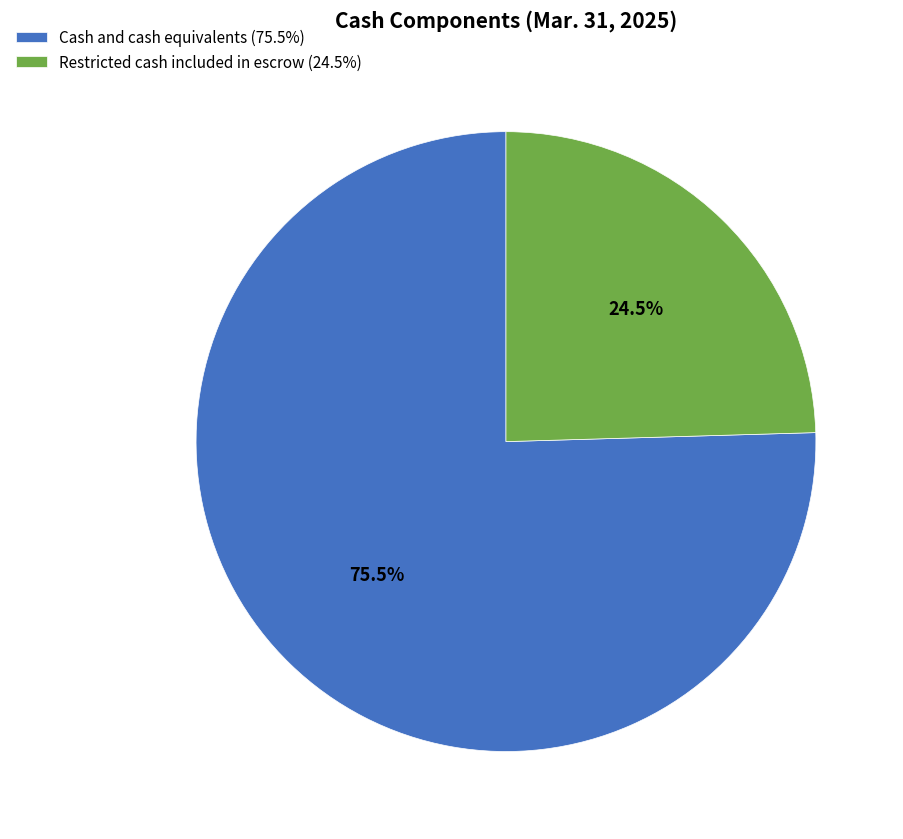

Does Restricted cash included in escrow (24.5%) represent more than half of the total?

No